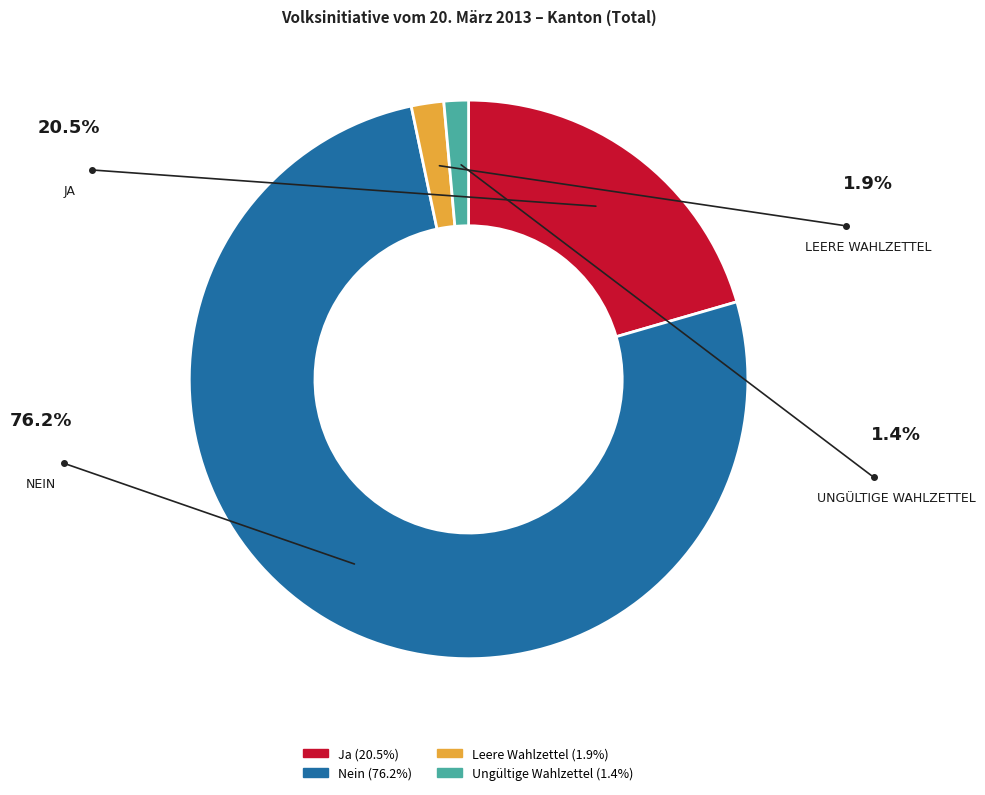

What is the largest slice in the pie chart?

Nein